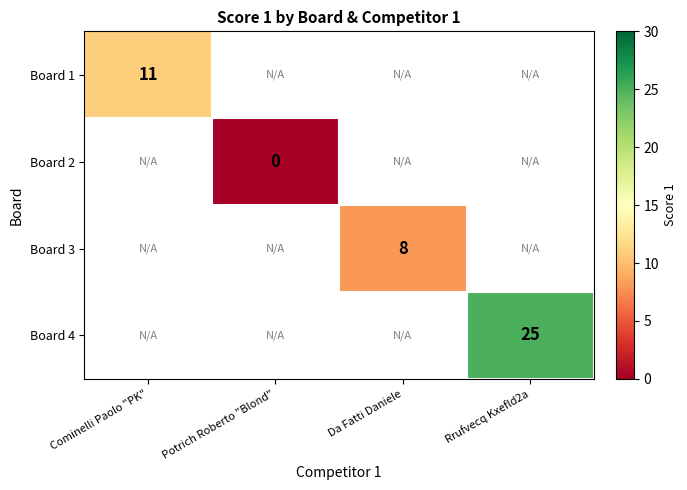

How many data points does each series have?

4